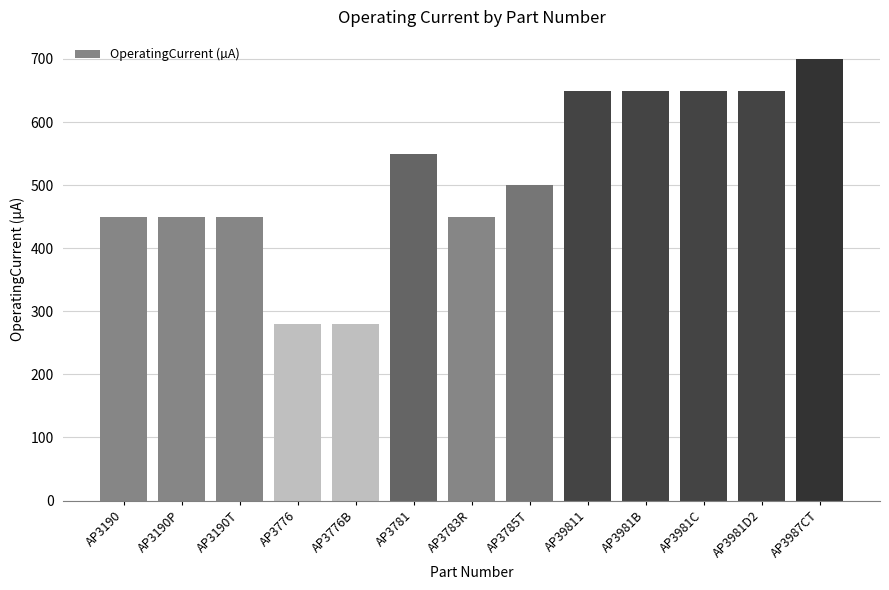

What is the difference between the maximum and second lowest values?

420